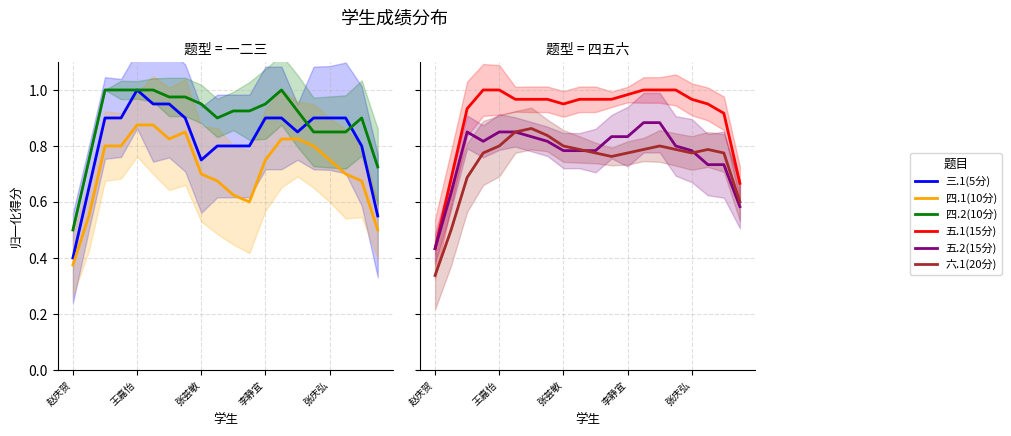

Which label corresponds to the smallest value in the chart?

赵庆贺